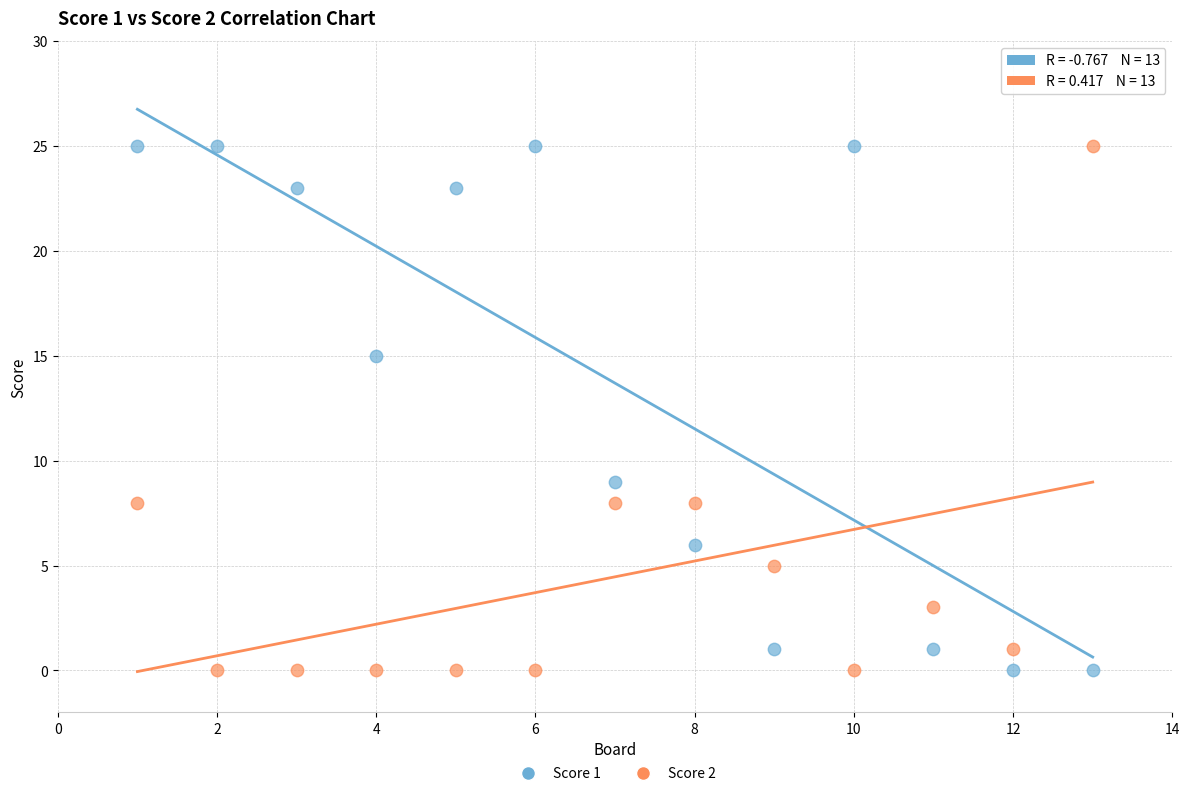

What is the X range (max minus min) for the scatter plot?

12